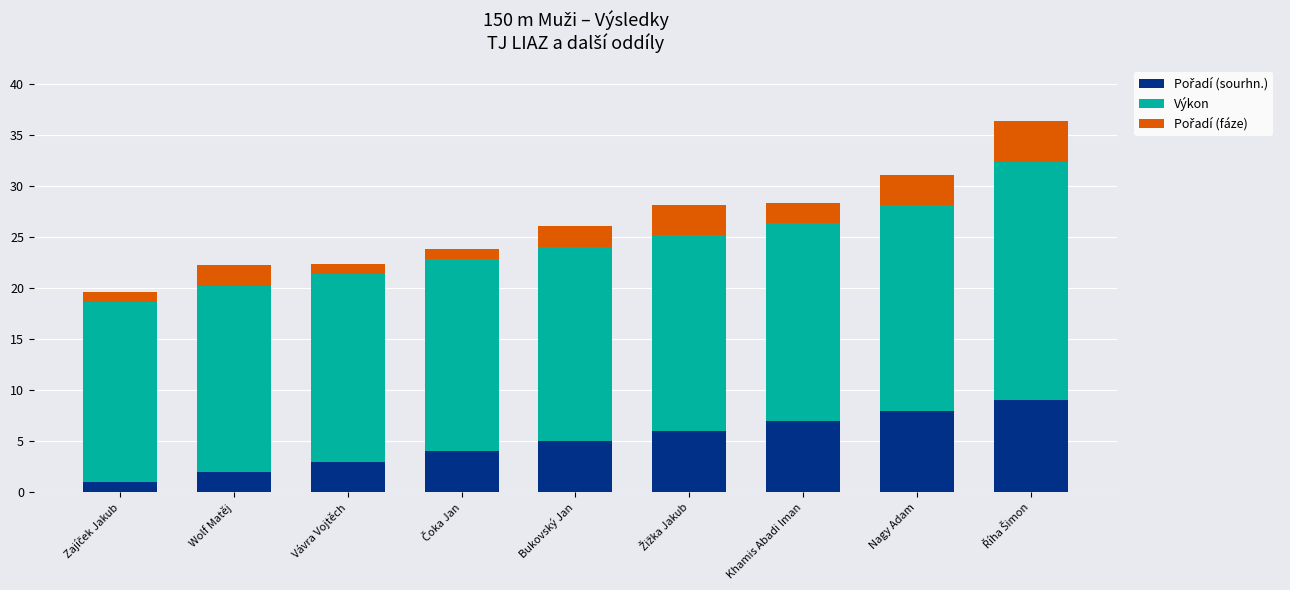

Are the bars horizontal?

No